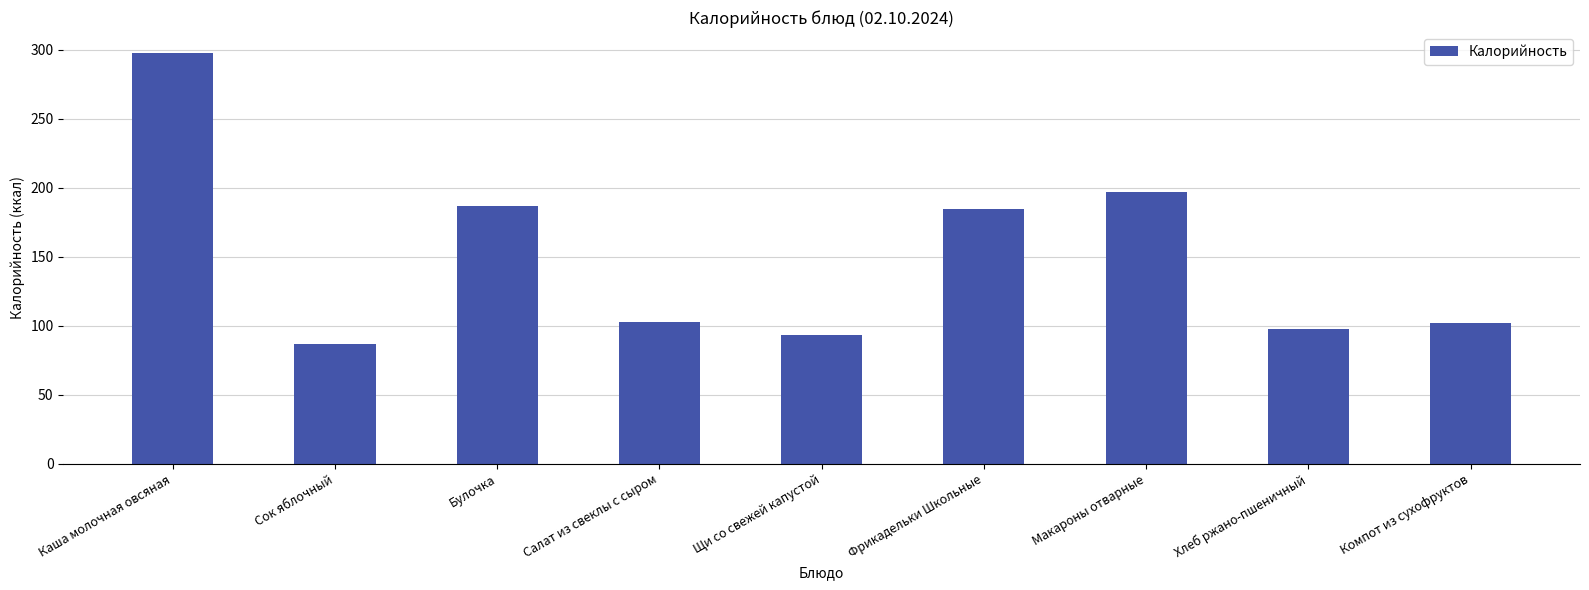

What is the ratio of the value at Фрикадельки Школьные to the value at Макароны отварные?

0.9